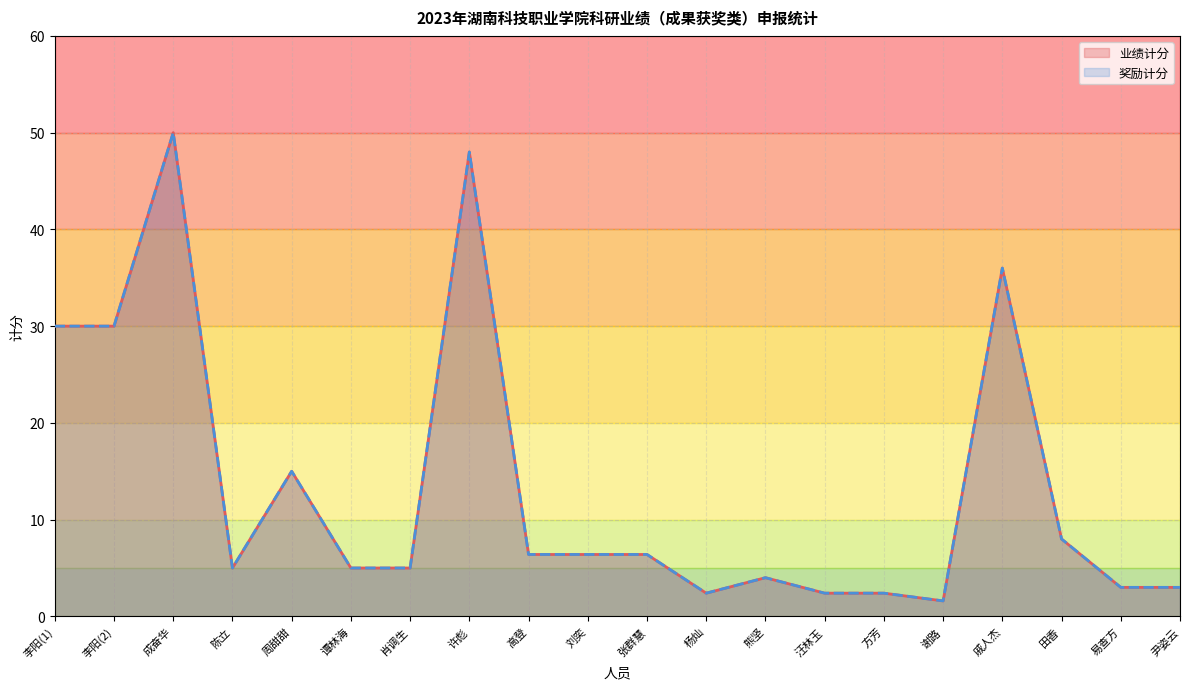

Which series has the widest spread of values?

业绩计分